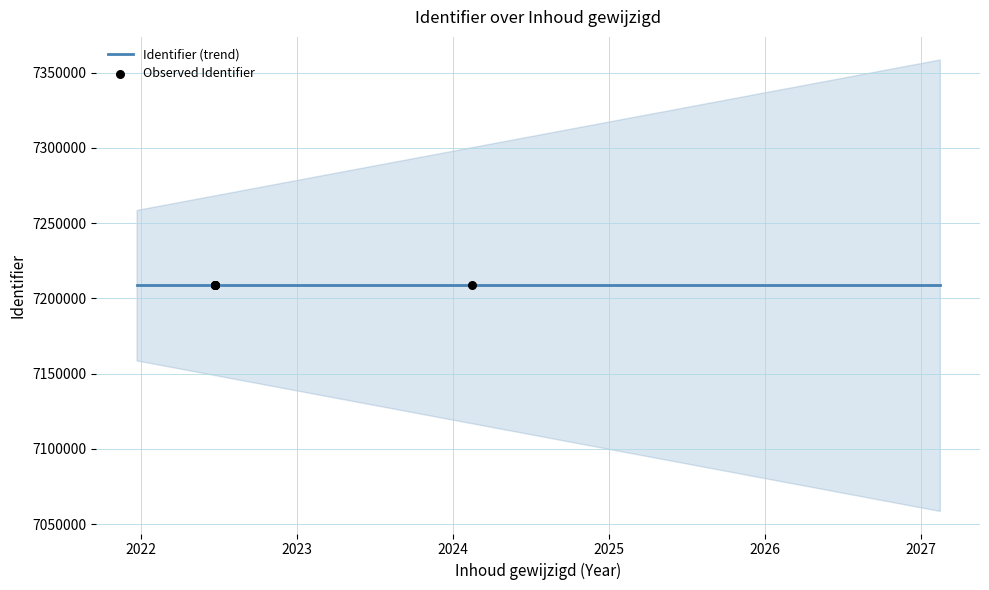

What is the ratio of the value at 2022-06-20 to the value at 2022-06-20?

1.0